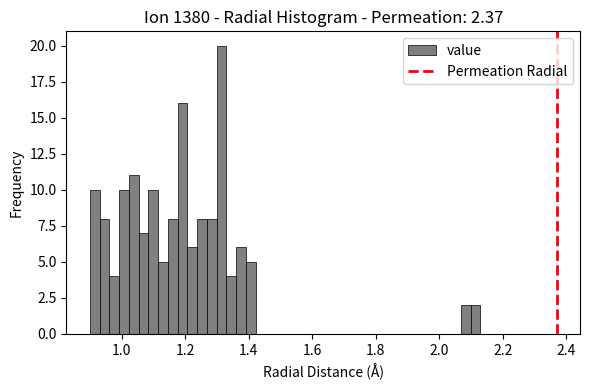

Around what value on the x-axis is the tallest bar? Give the approximate position of its centre, as read against the axis.

1.32